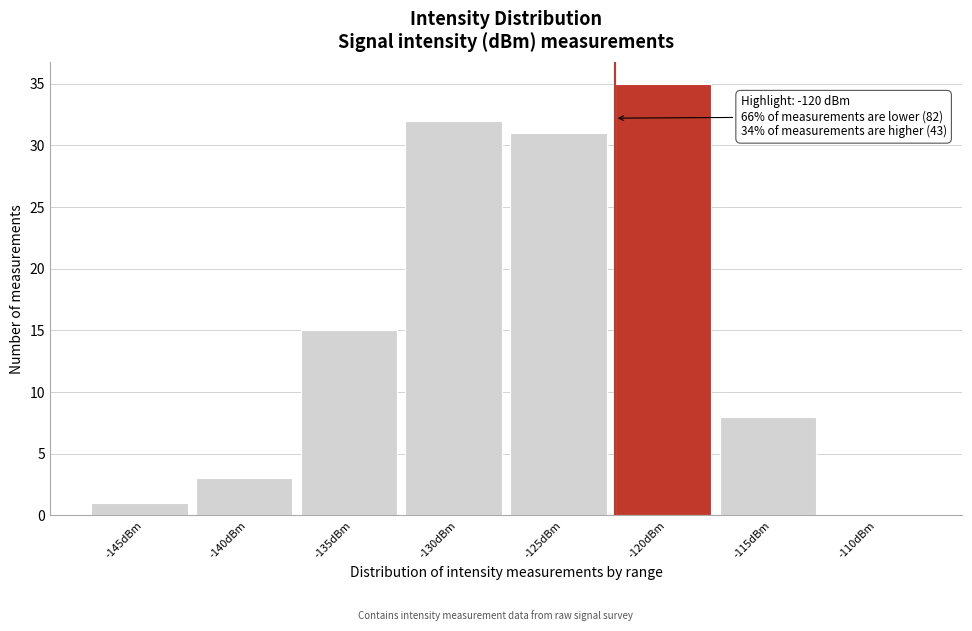

Reading right to left, list all the values displayed in this chart.

-110dBm=0	-115dBm=8	-120dBm=35	-125dBm=31	-130dBm=32	-135dBm=15	-140dBm=3	-145dBm=1